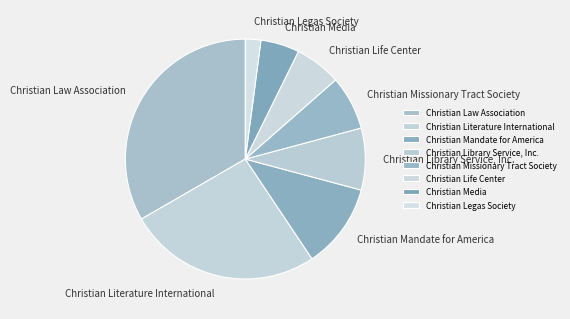

Does Christian Literature International represent more than half of the total?

No